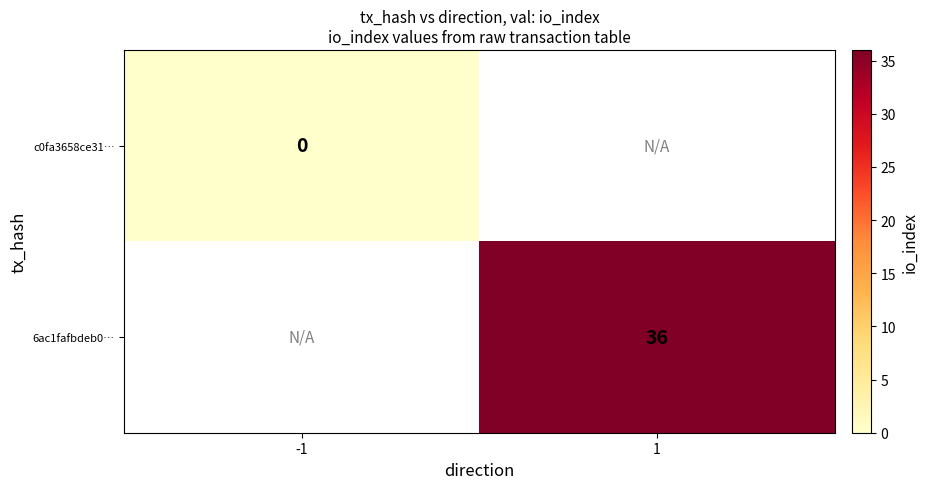

True or false: 6ac1fafbdeb0… has a value of 36 at 1.

True